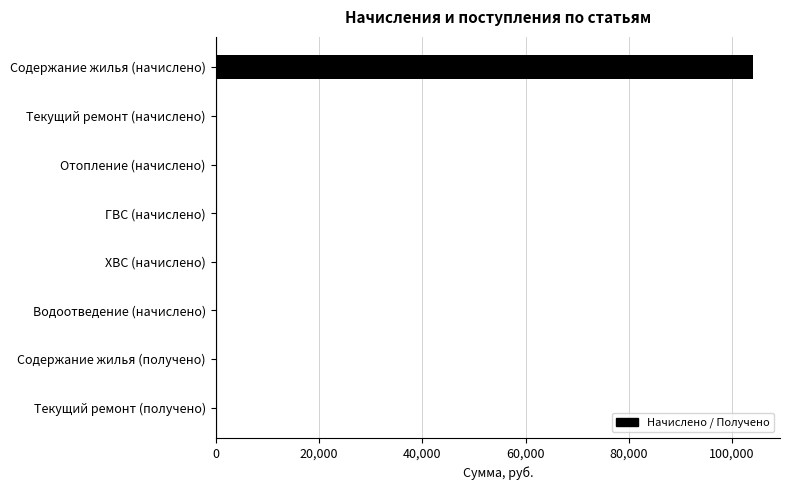

Is it true that the value at ГВС (начислено) is 0.0?

True